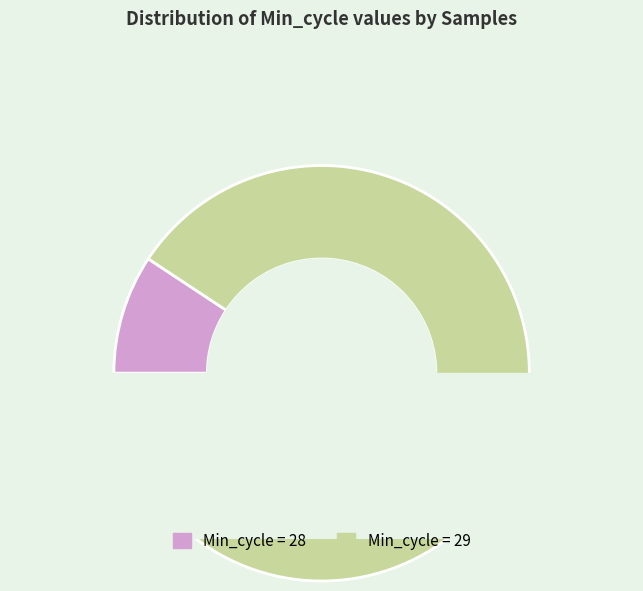

The 29 slice represents 24% of the pie. True or false?

False